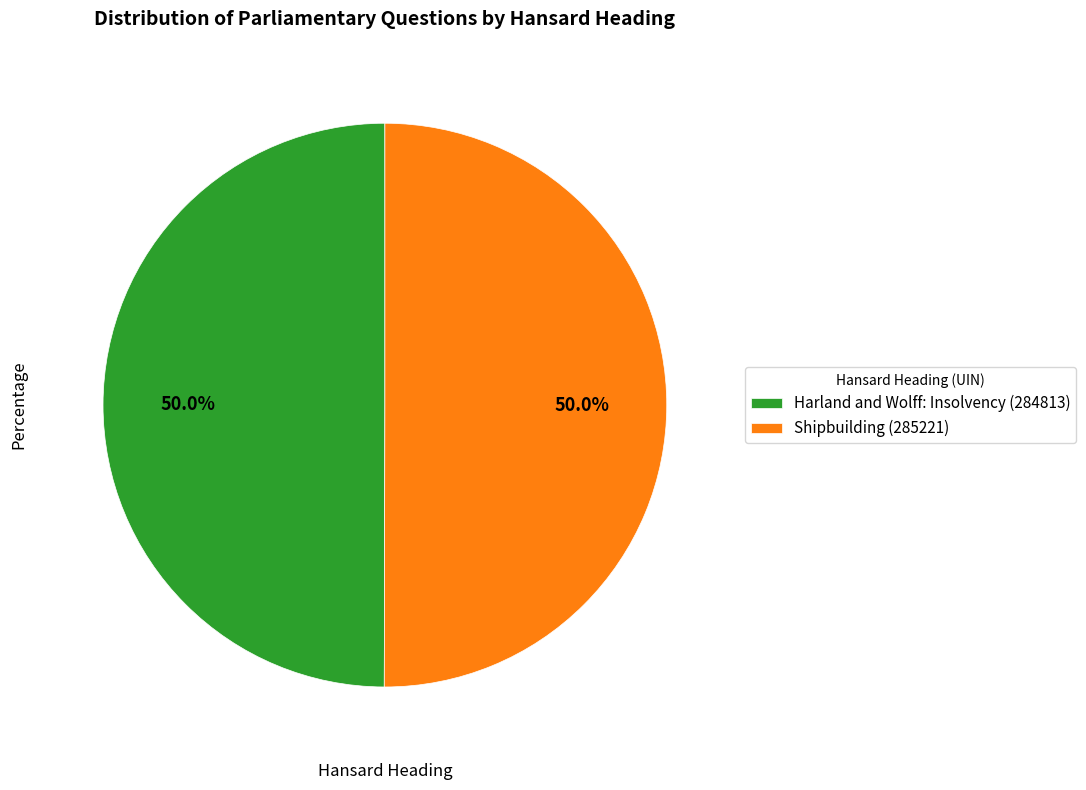

Do Harland and Wolff: Insolvency (284813) and Shipbuilding (285221) together represent more than half of the pie?

Yes